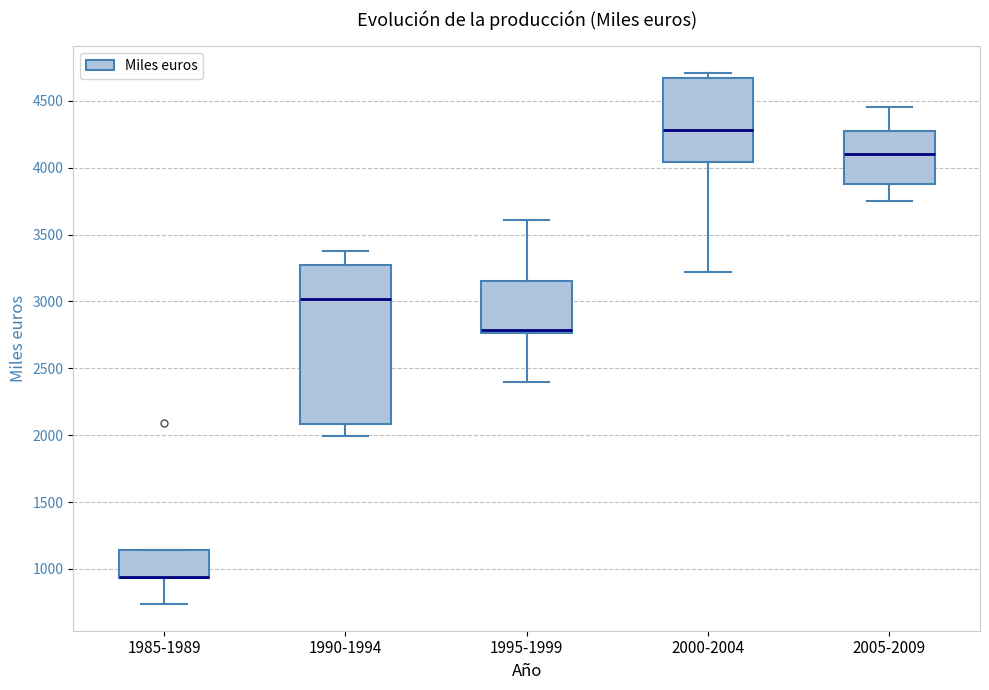

Where is the upper edge of the box for 1985-1989 on the y-axis? The values are not printed on the chart, so give them approximately, as read against the axis.

1150